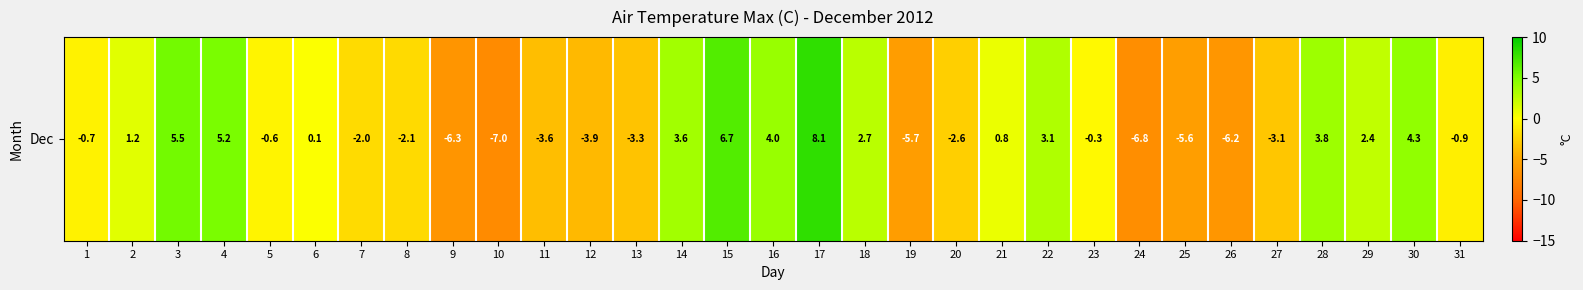

Read the value at 6.

0.1